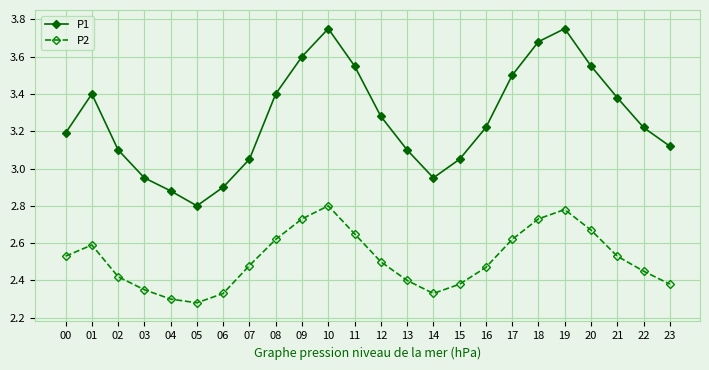

At which category does the chart reach its minimum across all series?

05